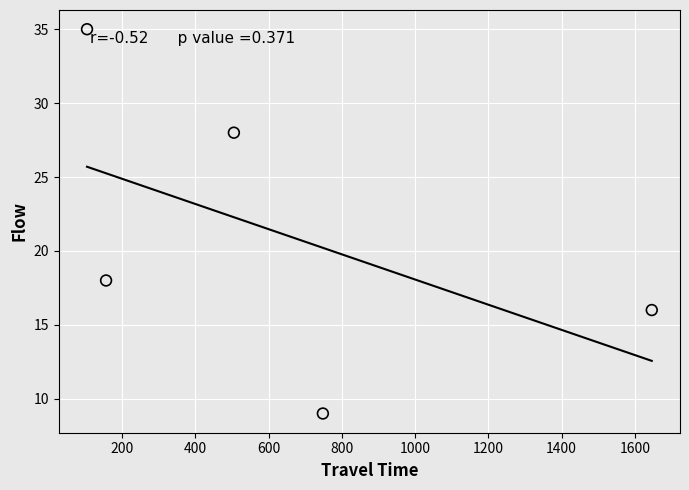

What is the average X value?

632